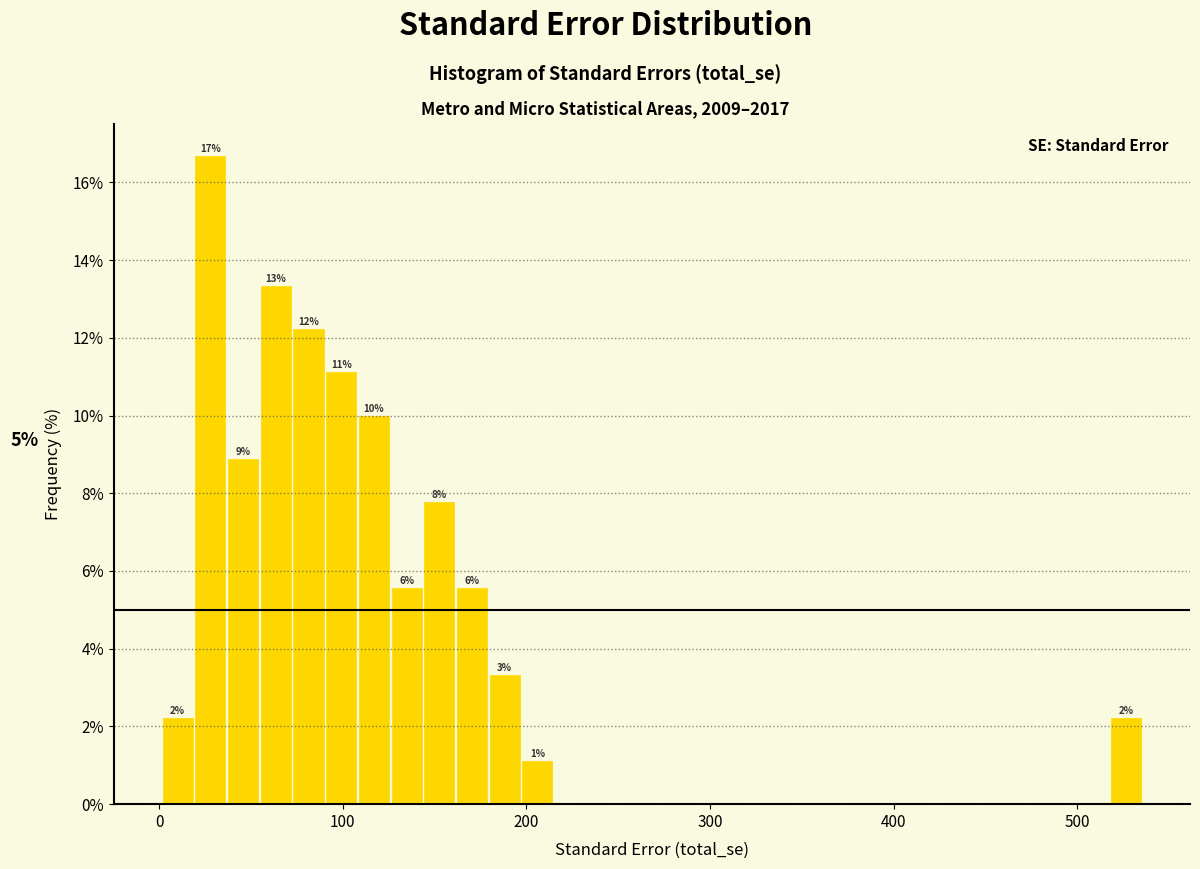

Read against the x-axis, roughly where is the centre of the tallest bar?

30